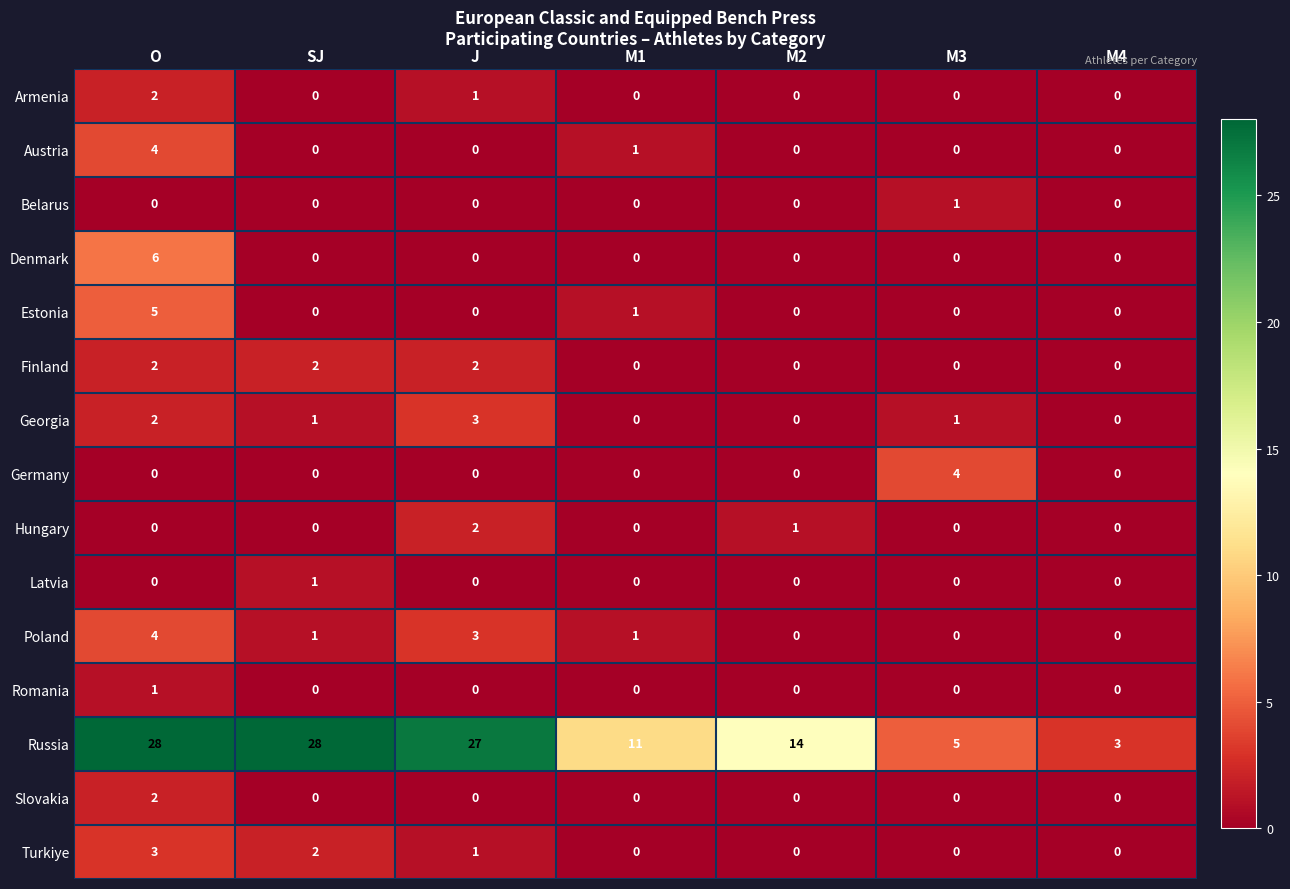

What is the spread (max minus min) of values at M3?

5